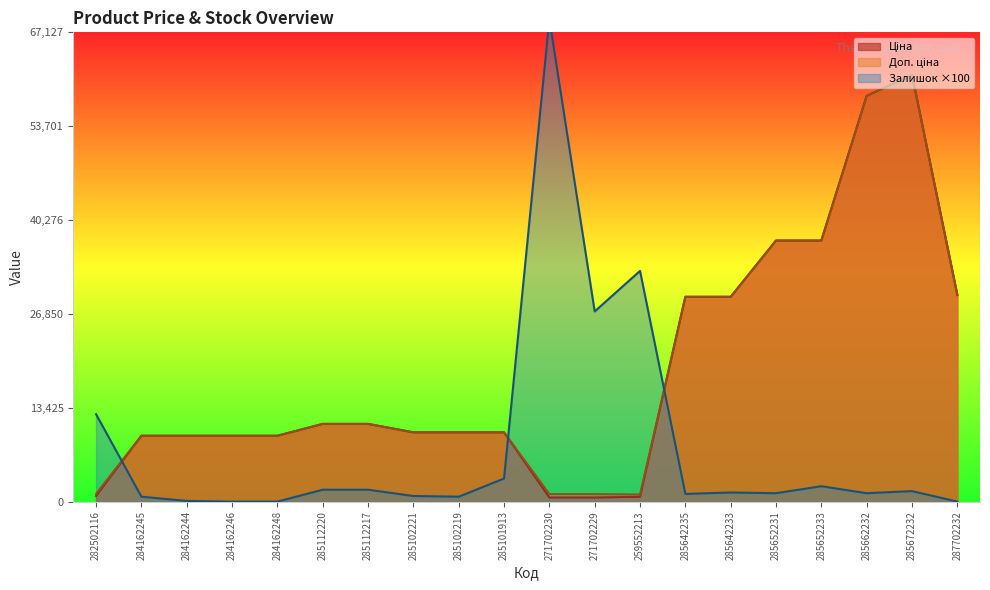

The value of Залишок at 284162244 is 142.8. True or false?

False